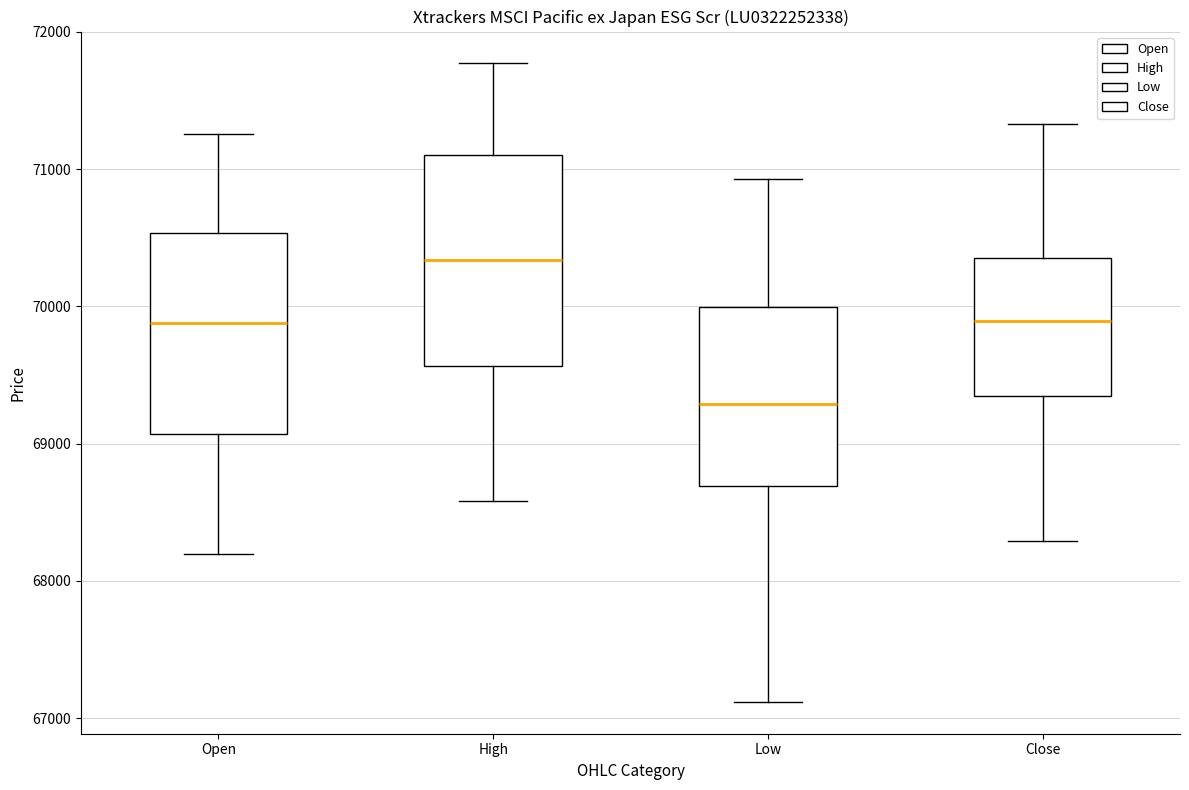

Which box's median line is the lowest?

Low